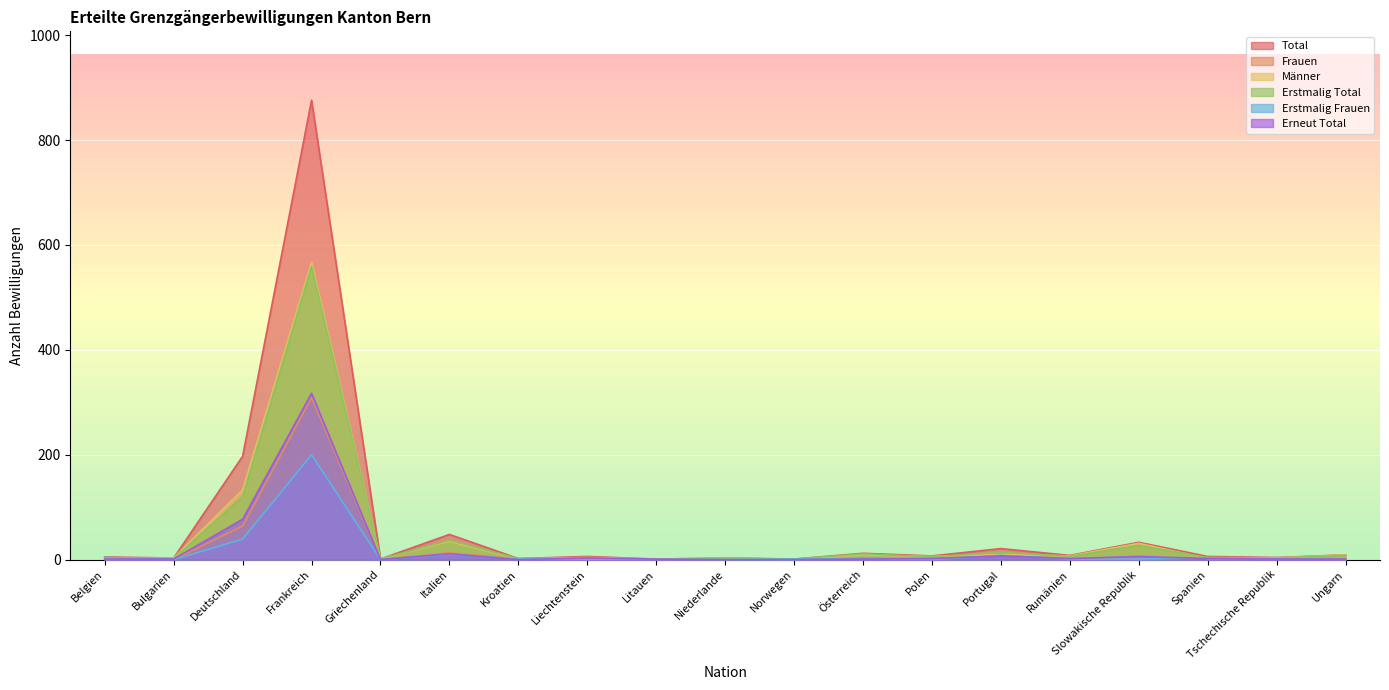

Reading right to left, transcribe all the data shown in this chart.

Total: 9	4	6	33	8	21	7	12	1	3	1	6	2	48	1	876	197	3	5
Frauen: 0	1	4	2	1	11	1	3	1	0	0	2	1	13	0	309	64	0	4
Männer: 9	3	2	31	7	10	6	9	0	3	1	4	1	35	1	567	133	3	1
Erstmalig Total: 8	3	4	27	6	14	5	11	1	3	0	3	2	37	1	559	120	2	4
Erstmalig Frauen: 0	1	3	1	1	8	0	2	1	0	0	1	1	10	0	200	39	0	4
Erneut Total: 1	1	2	6	2	7	2	1	0	0	1	3	0	11	0	317	77	1	1